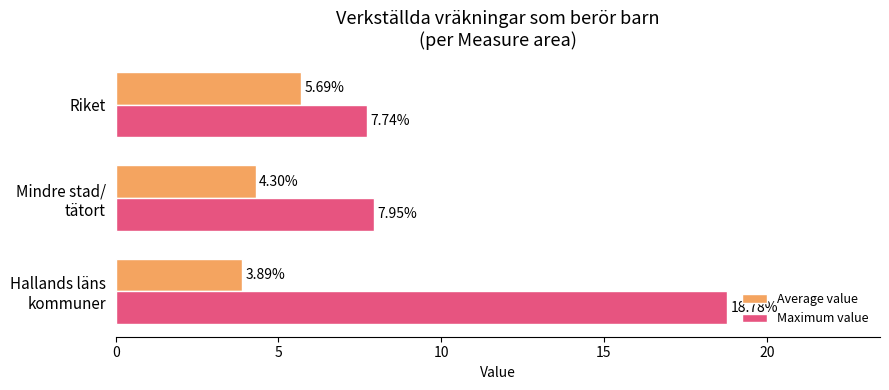

Is the value of Average value at Riket greater than the value of Maximum value at Riket?

No